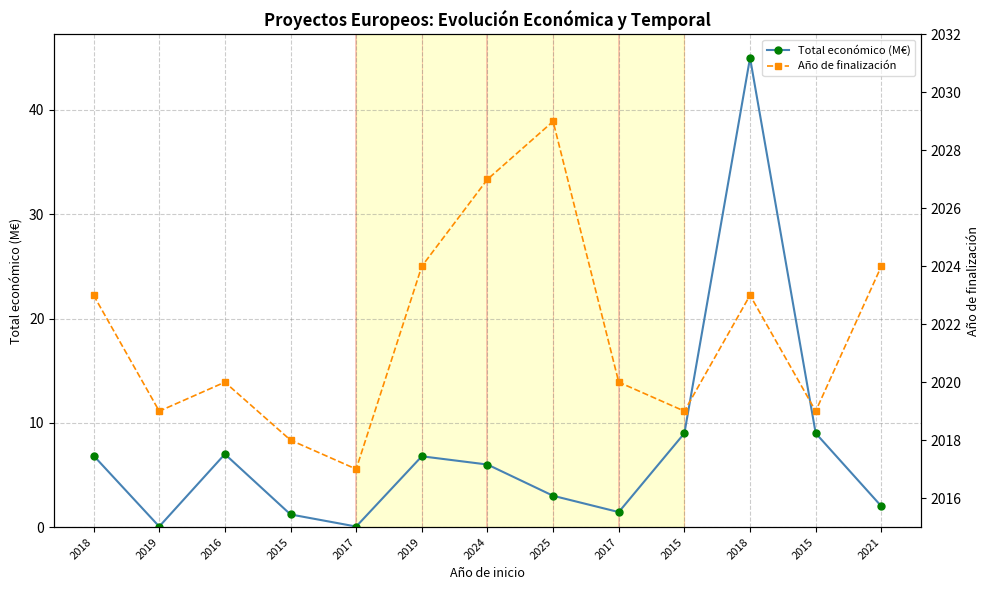

How many values in the Total económico (M€) series are below 5?

6